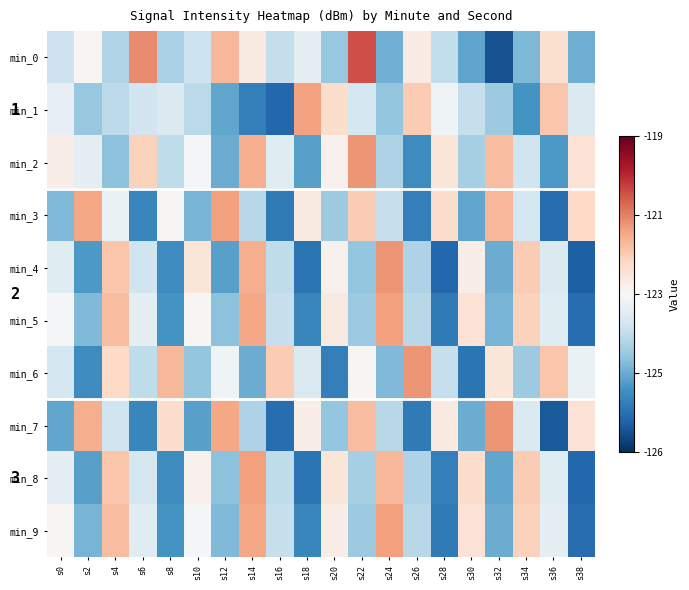

Which series changed the most between s14 and s28?

min_4